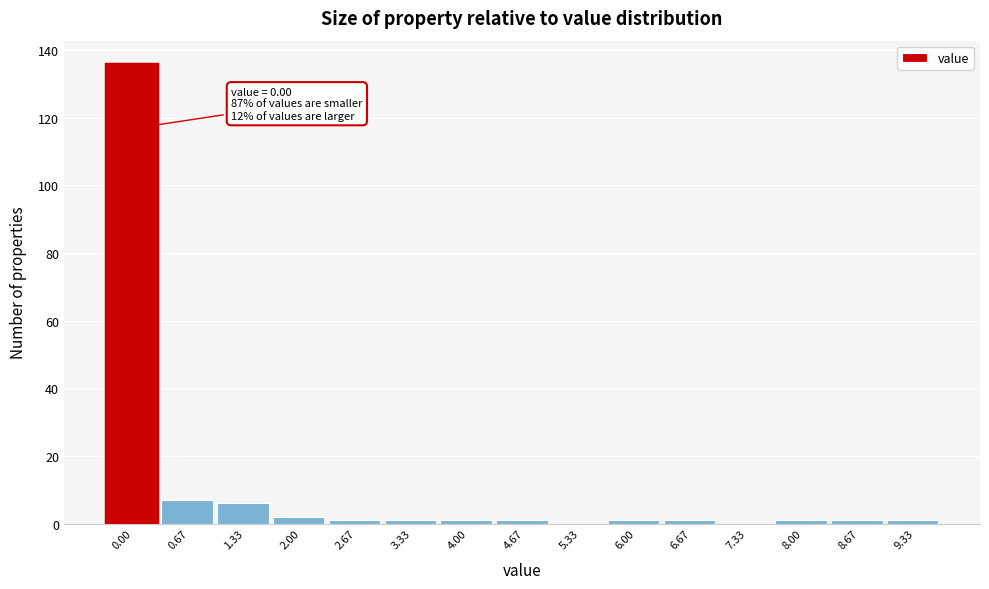

Reading left to right, what are all the values shown in this chart?

0.00=136	0.67=7	1.33=6	2.00=2	2.67=1	3.33=1	4.00=1	4.67=1	5.33=0	6.00=1	6.67=1	7.33=0	8.00=1	8.67=1	9.33=1